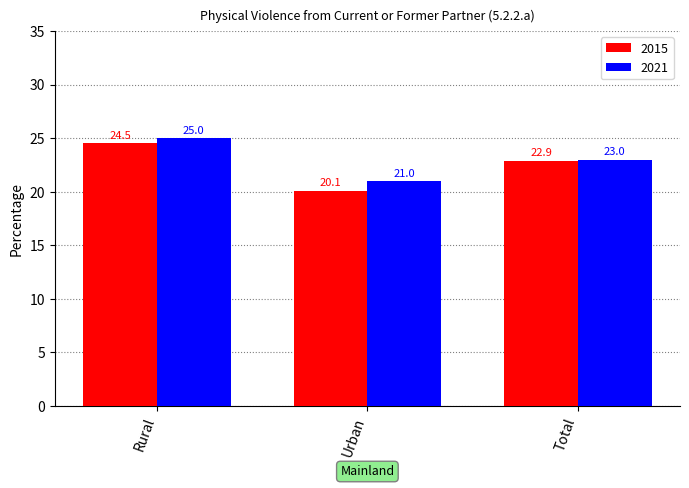

At which label does 2015 first exceed 22?

Rural